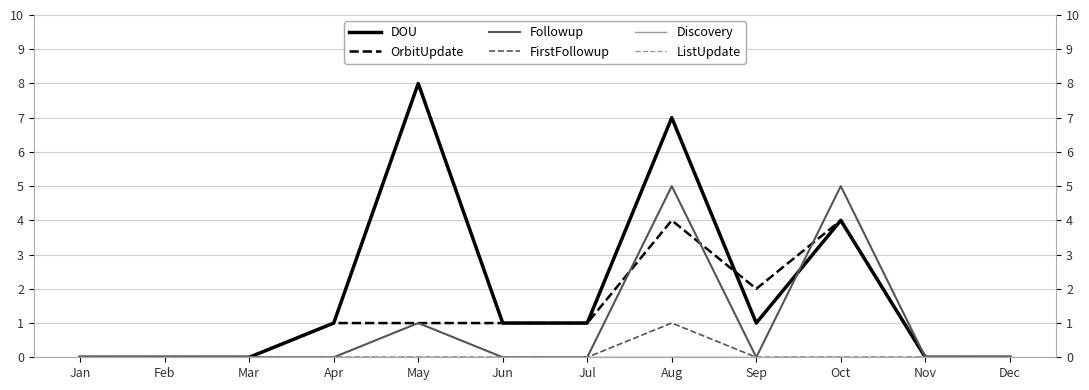

What is the difference between the maximum and minimum values in the Followup series?

5